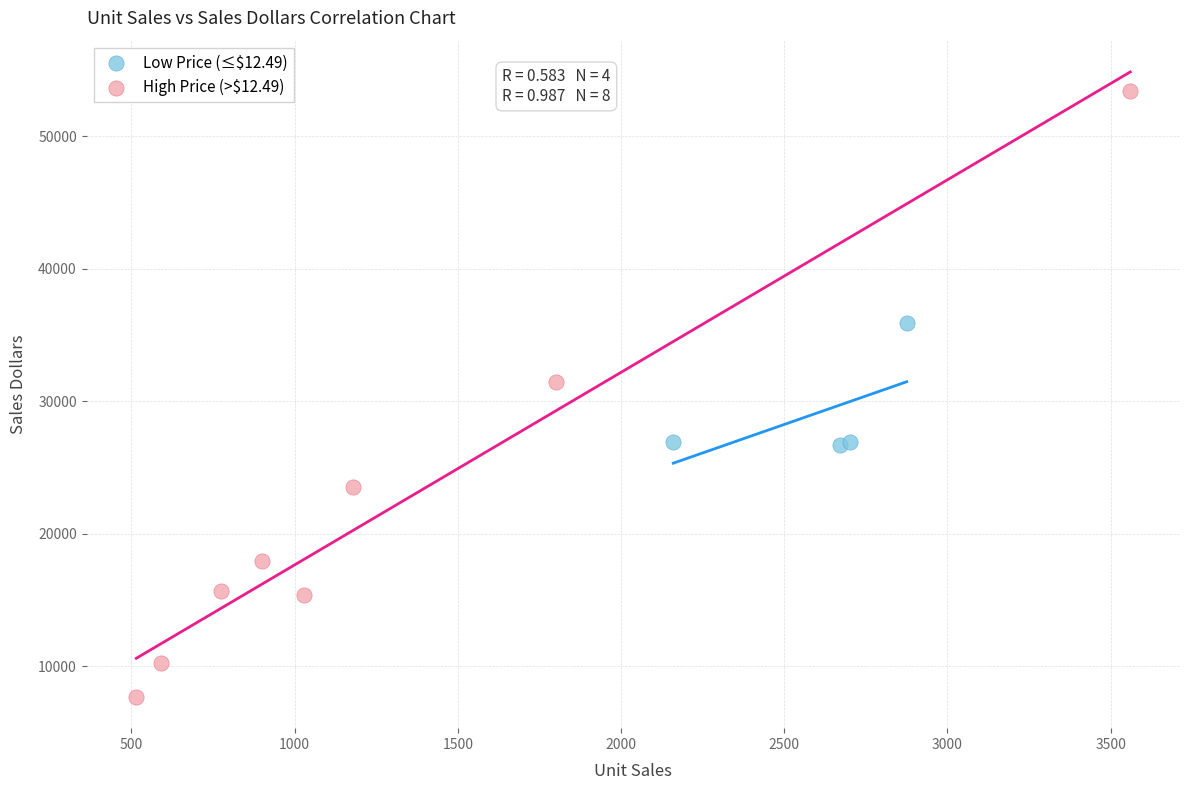

What are all the series names shown in the legend?

Low Price (≤$12.49), High Price (>$12.49)